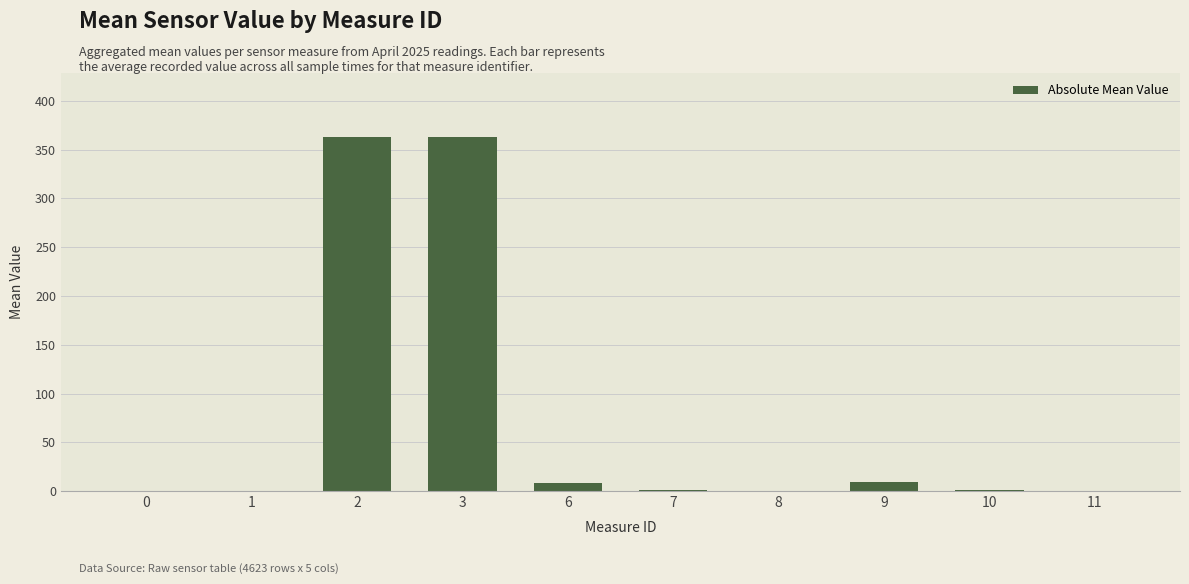

What is the maximum value shown in the chart?

363.3